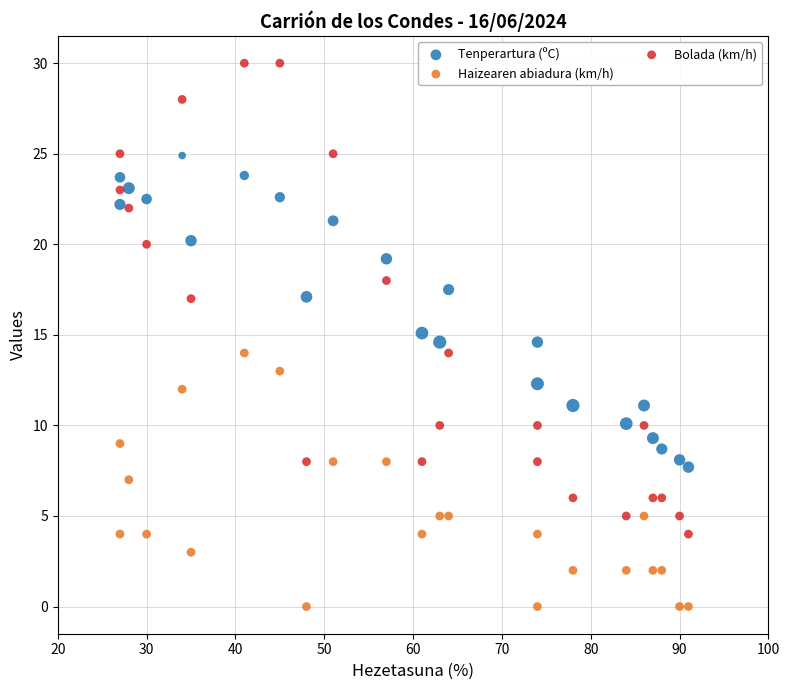

Which series reaches the maximum Y coordinate?

Bolada (km/h)